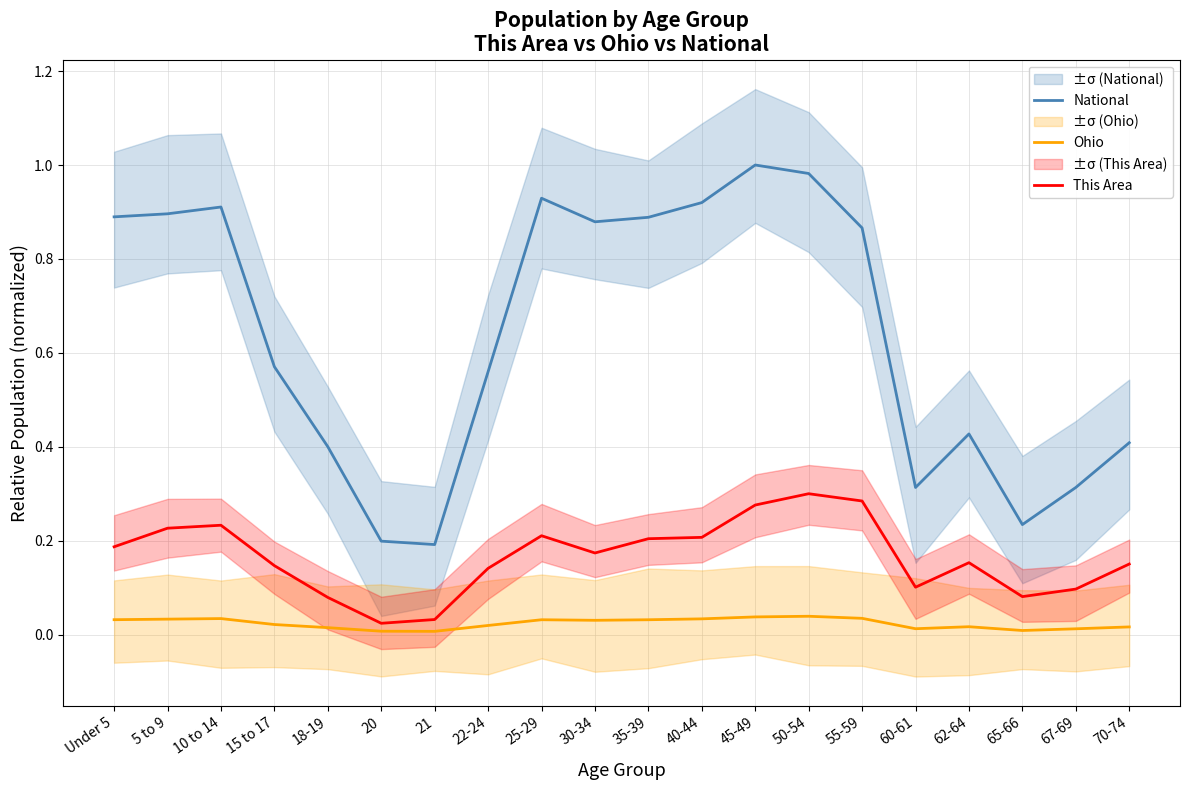

What is the label of the 9th point from the left?

25-29